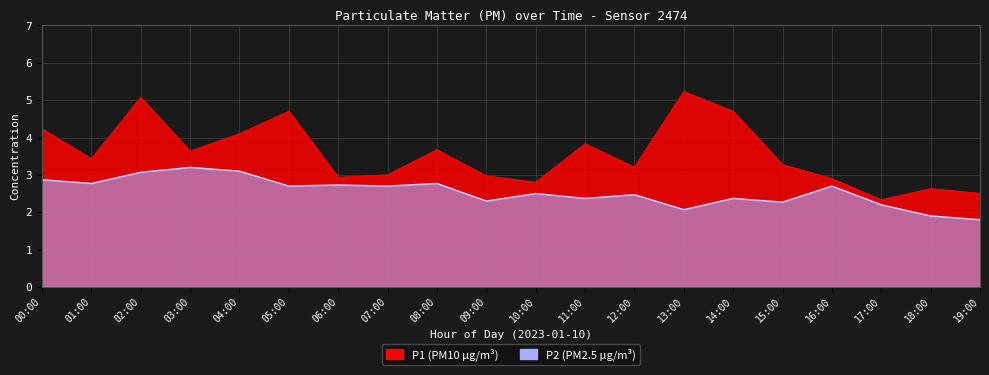

Is the value of P2 at 05:00 greater than the value of P1 at 05:00?

No